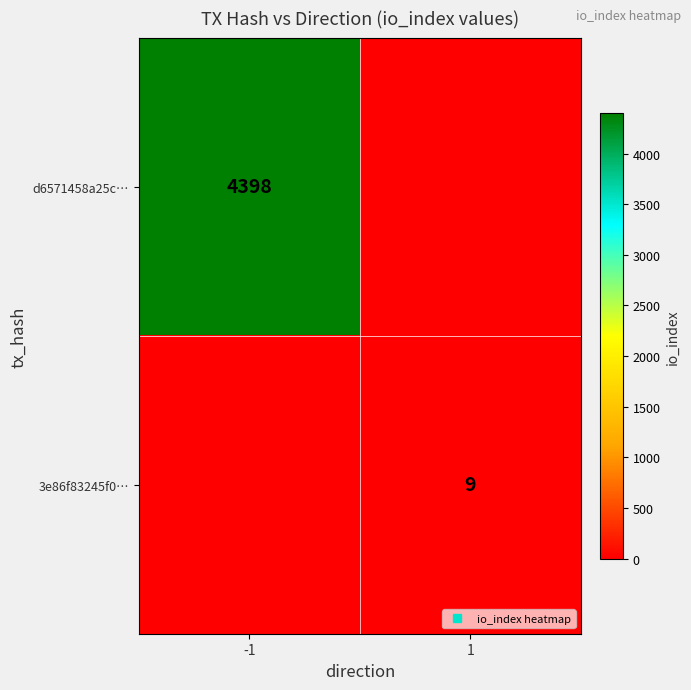

What is the sum of the d6571458a25c… values at 1 and -1?

4398